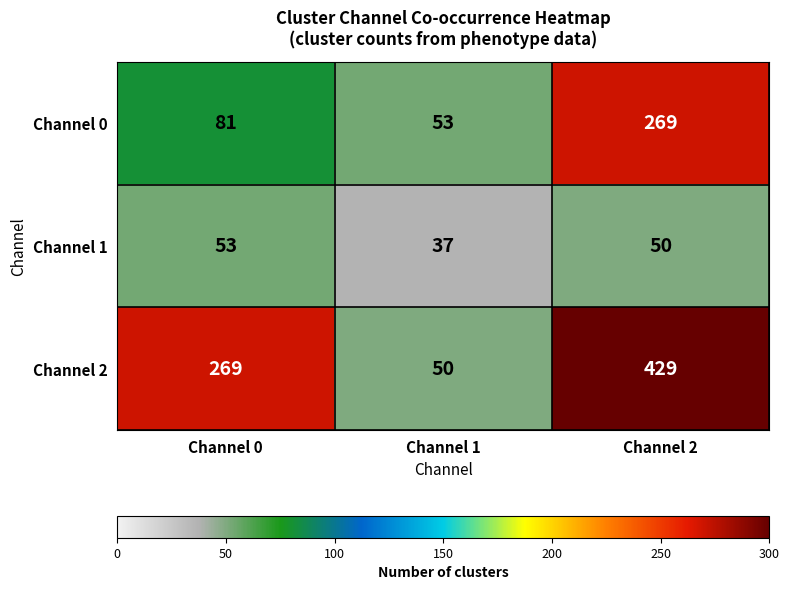

What is the sum of all Channel 0 values?

403